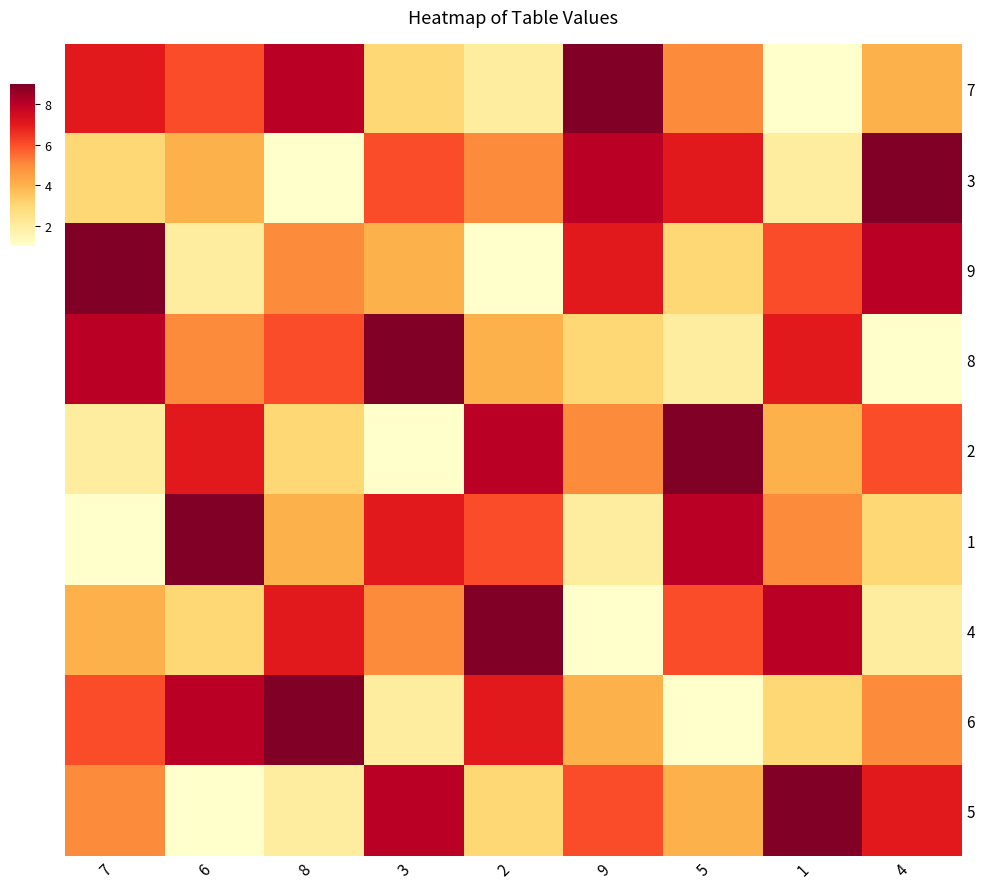

Reading left to right, list all the values displayed in this chart.

7: 7=7	6=6	8=8	3=3	2=2	9=9	5=5	1=1	4=4
3: 7=3	6=4	8=1	3=6	2=5	9=8	5=7	1=2	4=9
9: 7=9	6=2	8=5	3=4	2=1	9=7	5=3	1=6	4=8
8: 7=8	6=5	8=6	3=9	2=4	9=3	5=2	1=7	4=1
2: 7=2	6=7	8=3	3=1	2=8	9=5	5=9	1=4	4=6
1: 7=1	6=9	8=4	3=7	2=6	9=2	5=8	1=5	4=3
4: 7=4	6=3	8=7	3=5	2=9	9=1	5=6	1=8	4=2
6: 7=6	6=8	8=9	3=2	2=7	9=4	5=1	1=3	4=5
5: 7=5	6=1	8=2	3=8	2=3	9=6	5=4	1=9	4=7